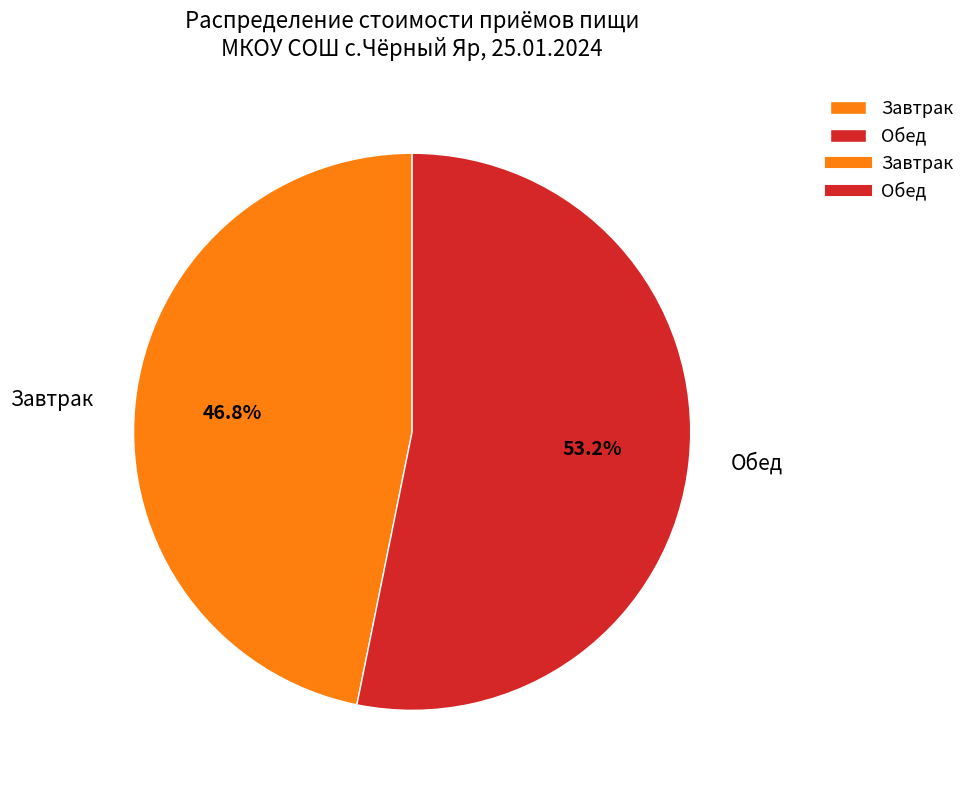

True or false: Завтрак accounts for 41% of the total.

False